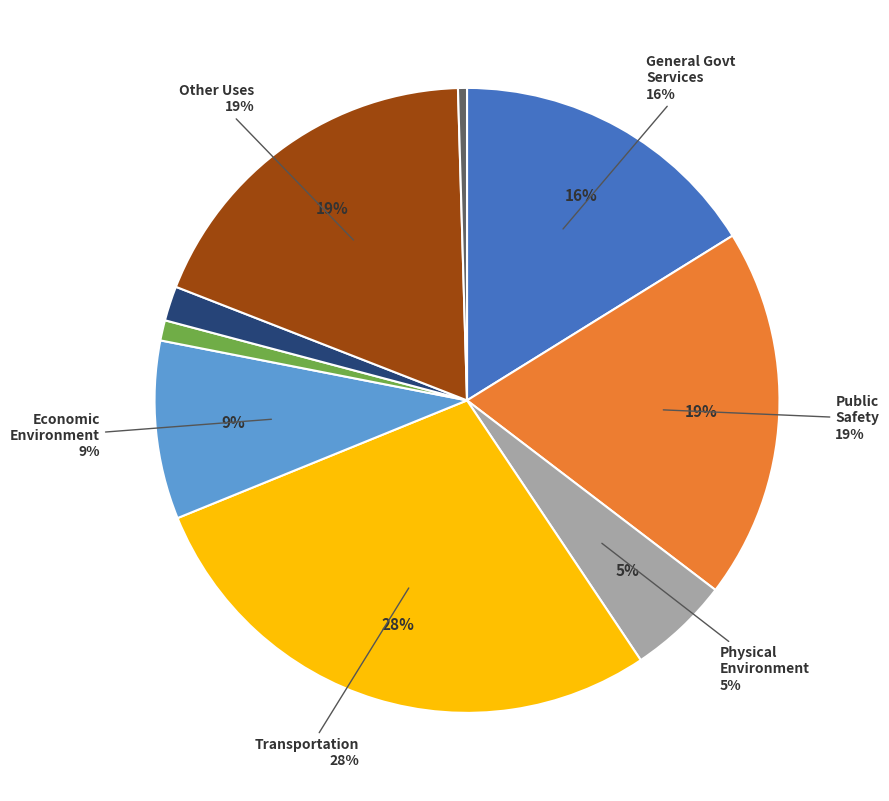

To the nearest percent, what is the average slice percentage?

11%